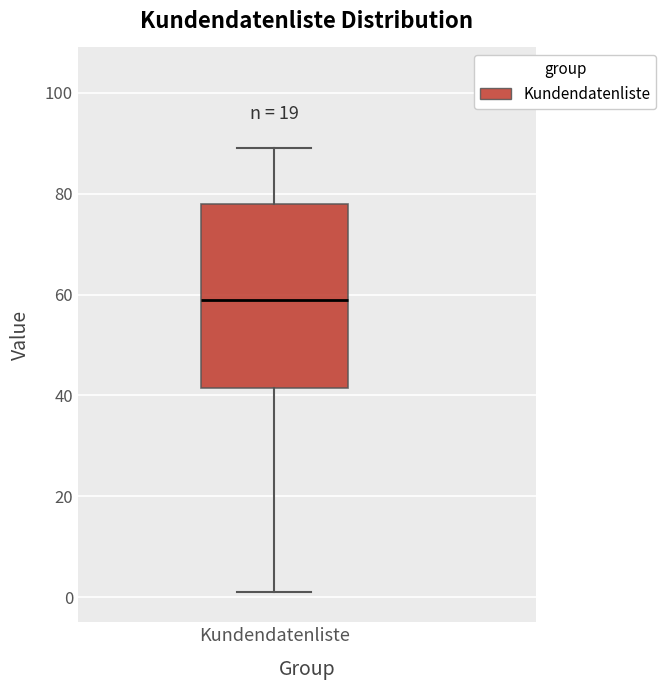

Transcribe this box plot: give where the median line is, the range the box spans, and where the two whiskers end, as read against the y-axis. The values are not printed on the chart, so give them approximately, as read against the axis.

median 60, box 42 to 78, whiskers 2 to 90